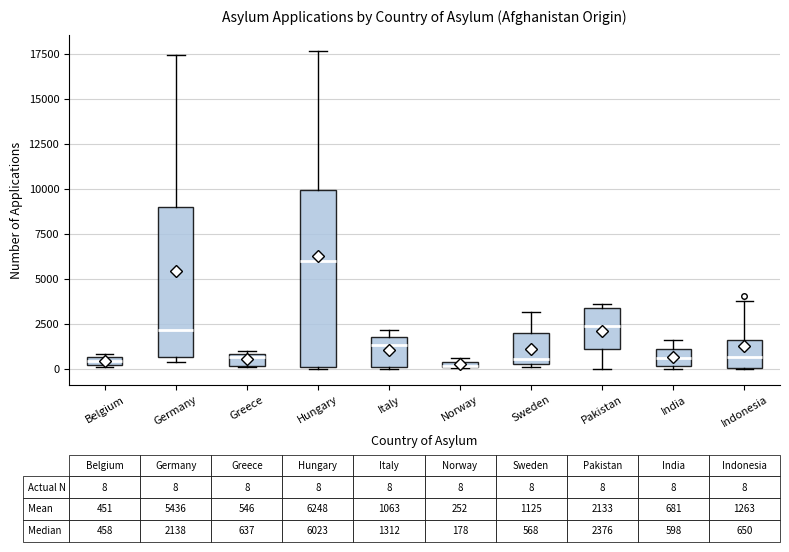

Which box is the tallest, from its lower edge to its upper edge?

Hungary